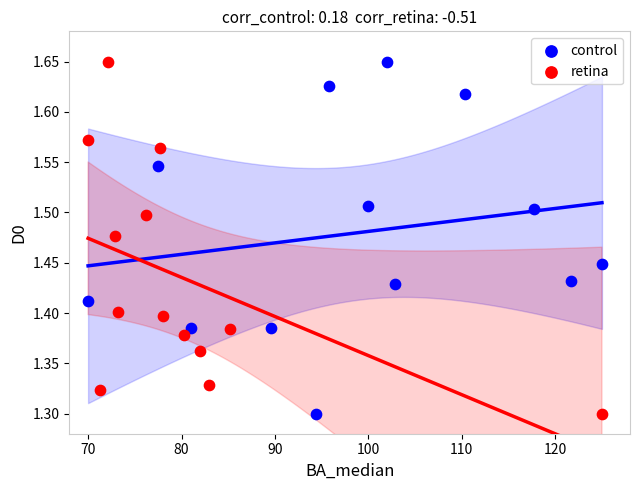

What are all the series names shown in the legend?

control, retina